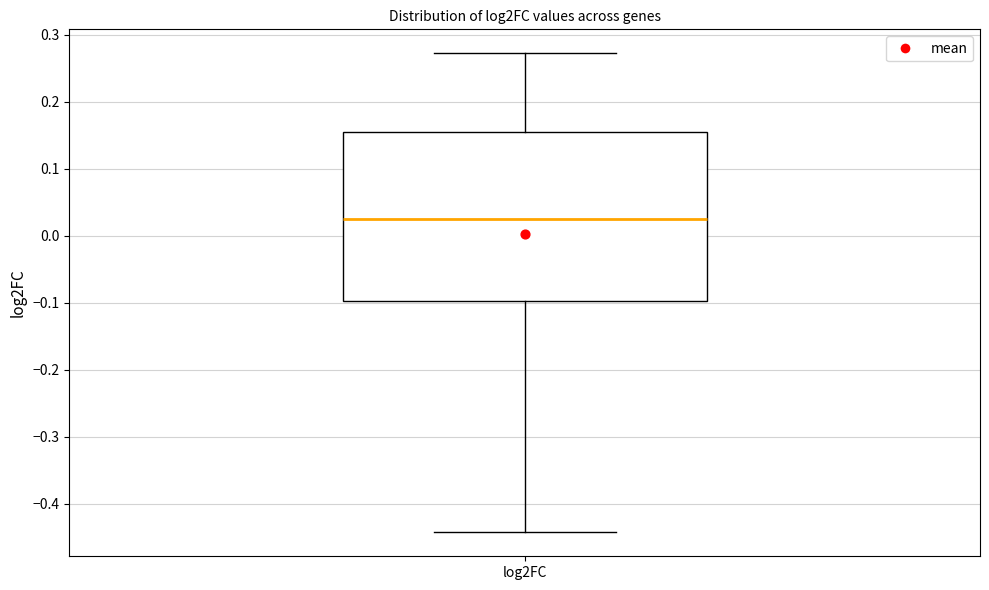

Read this box plot against the y-axis: the position of the median line, the range covered by the box, and the ends of both whiskers. The values are not printed on the chart, so give them approximately, as read against the axis.

median 0.03, box -0.10 to 0.16, whiskers -0.44 to 0.27